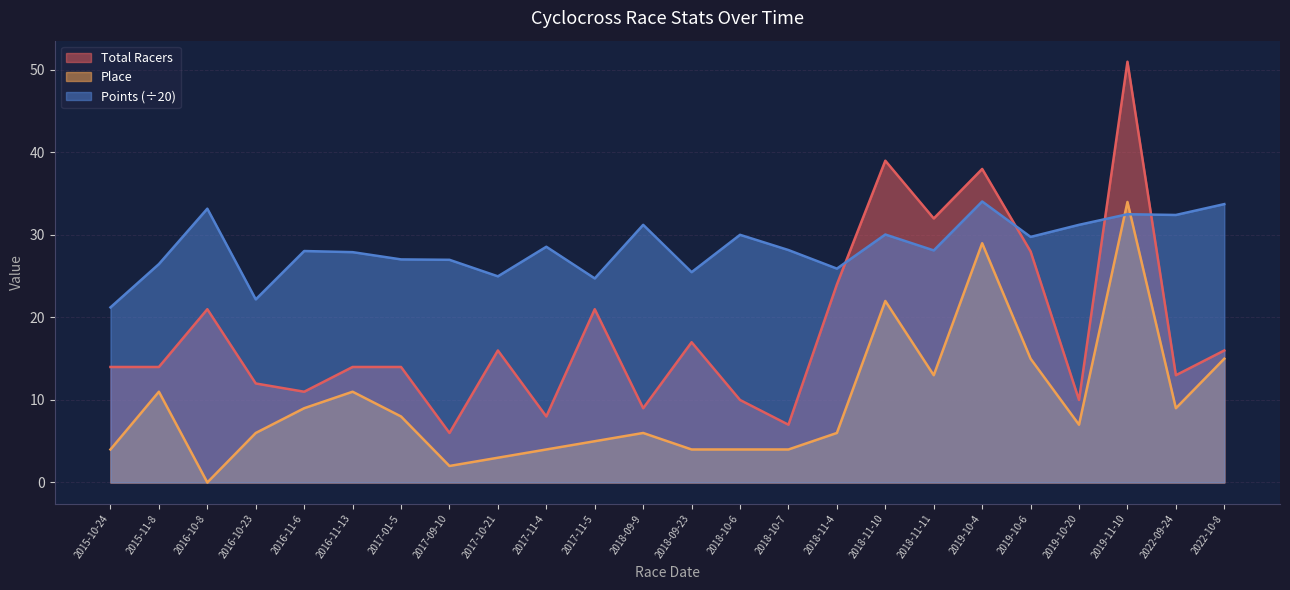

Count the number of data series in this chart.

3